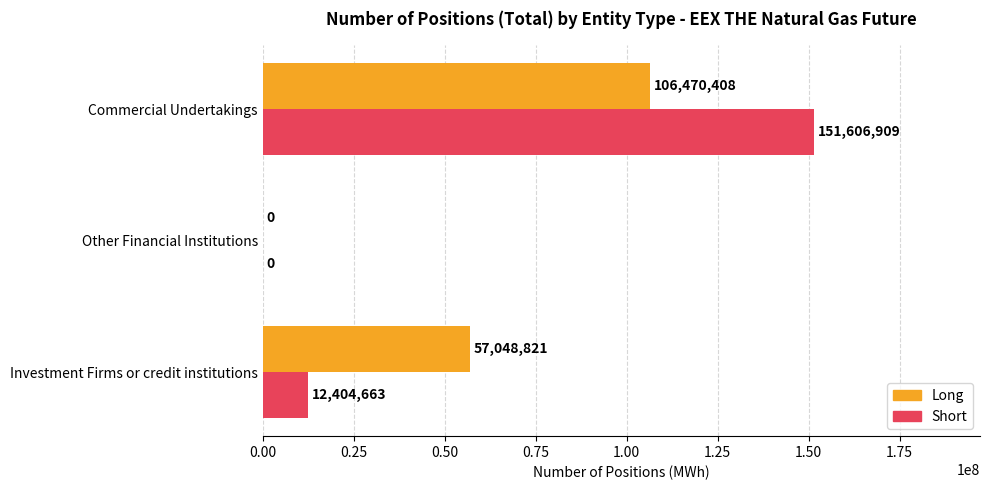

What is the average value of the Short series?

54670524